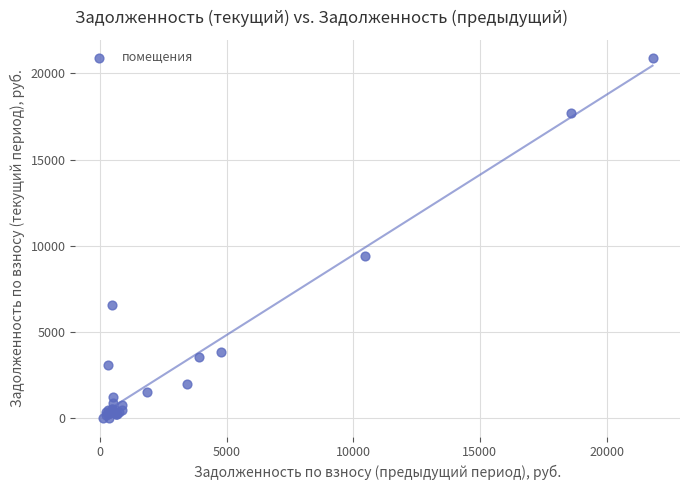

What Y value in the scatter plot is closest to 10451?

9424.1